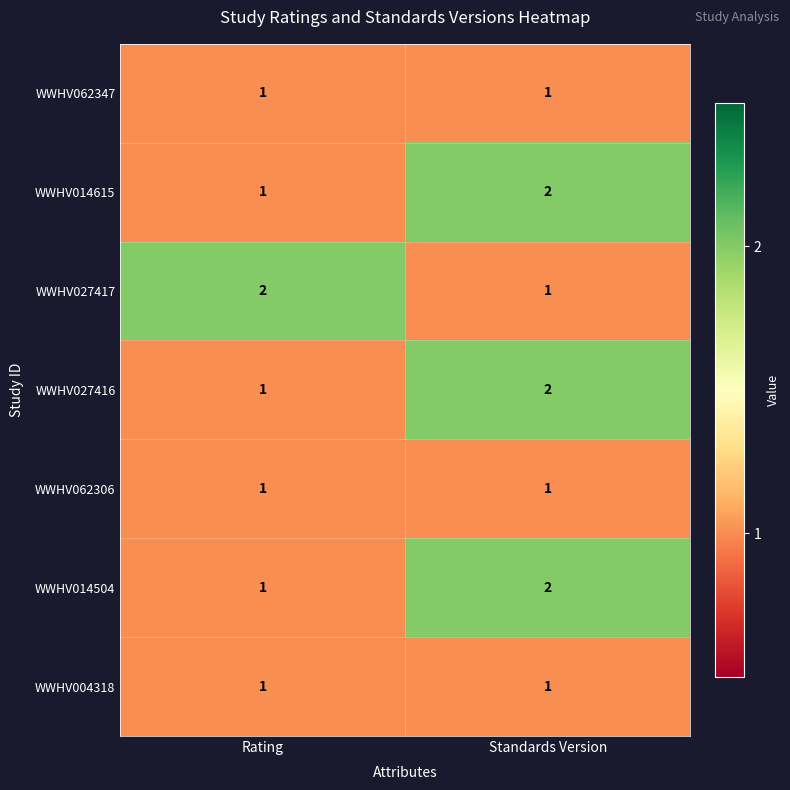

The WWHV027416 series shows 1 at Rating. True or false?

True